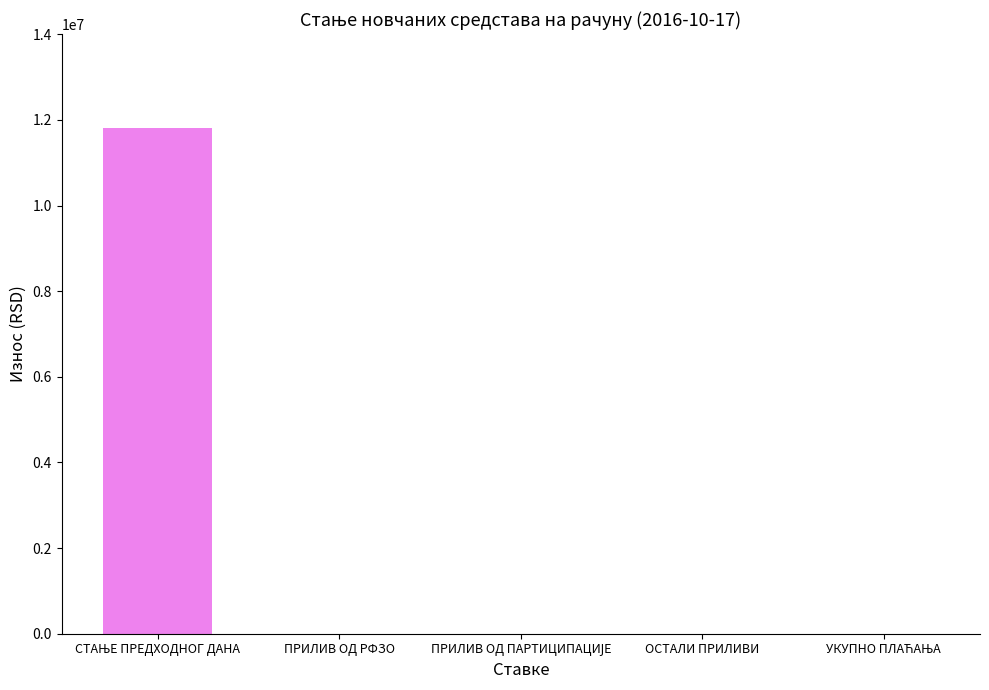

True or false: the data shows 0.0 at ПРИЛИВ ОД РФЗО.

True